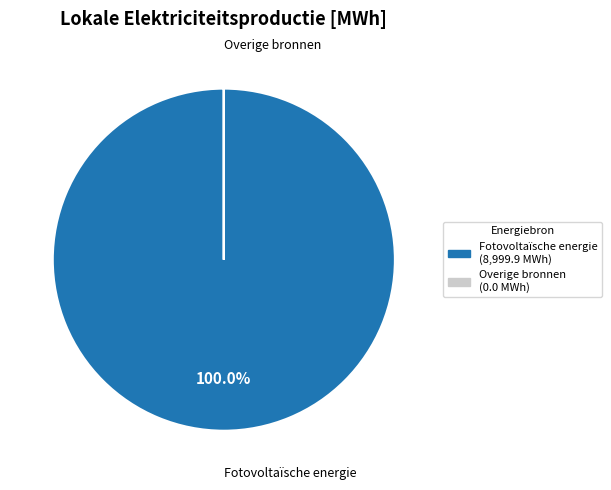

Does any single category account for the majority?

Yes